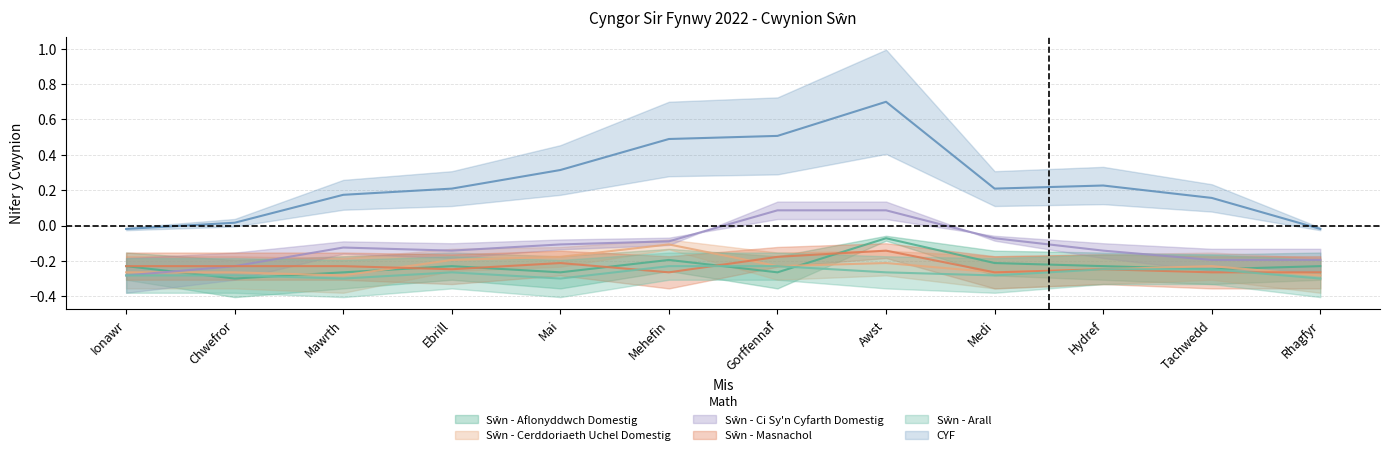

Reading left to right, list all the values displayed in this chart.

Sŵn - Aflonyddwch Domestig: -0.2	-0.3	-0.3	-0.2	-0.3	-0.2	-0.3	-0.1	-0.2	-0.2	-0.2	-0.2
Sŵn - Cerddoriaeth Uchel Domestig: -0.3	-0.3	-0.3	-0.2	-0.2	-0.1	-0.2	-0.2	-0.3	-0.2	-0.2	-0.3
Sŵn - Ci Sy'n Cyfarth Domestig: -0.3	-0.2	-0.1	-0.1	-0.1	-0.1	0.1	0.1	-0.1	-0.1	-0.2	-0.2
Sŵn - Masnachol: -0.2	-0.2	-0.2	-0.2	-0.2	-0.3	-0.2	-0.1	-0.3	-0.2	-0.3	-0.3
Sŵn - Arall: -0.3	-0.3	-0.3	-0.3	-0.3	-0.2	-0.2	-0.3	-0.3	-0.2	-0.2	-0.3
CYF: -0.0	0.0	0.2	0.2	0.3	0.5	0.5	0.7	0.2	0.2	0.2	-0.0